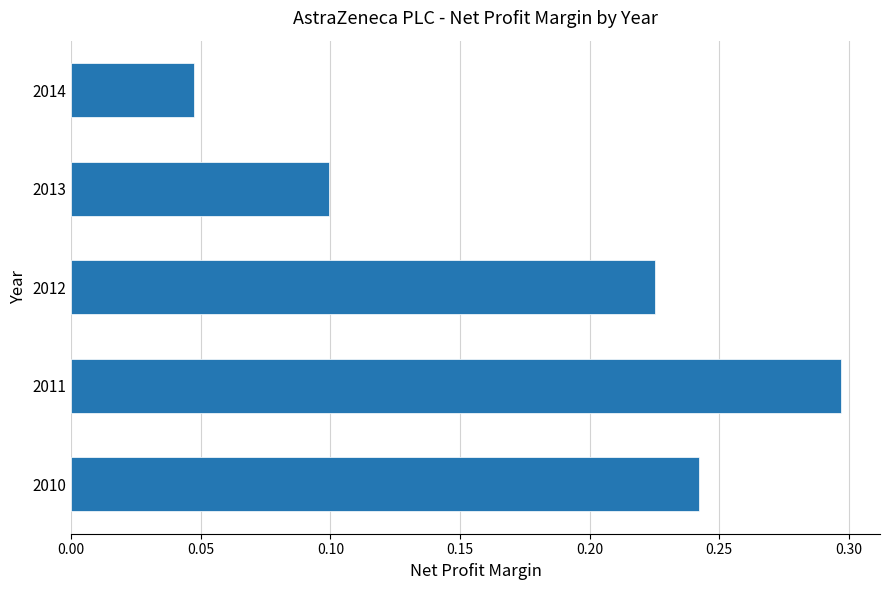

What is the change in value from 2014 to 2010?

+0.2